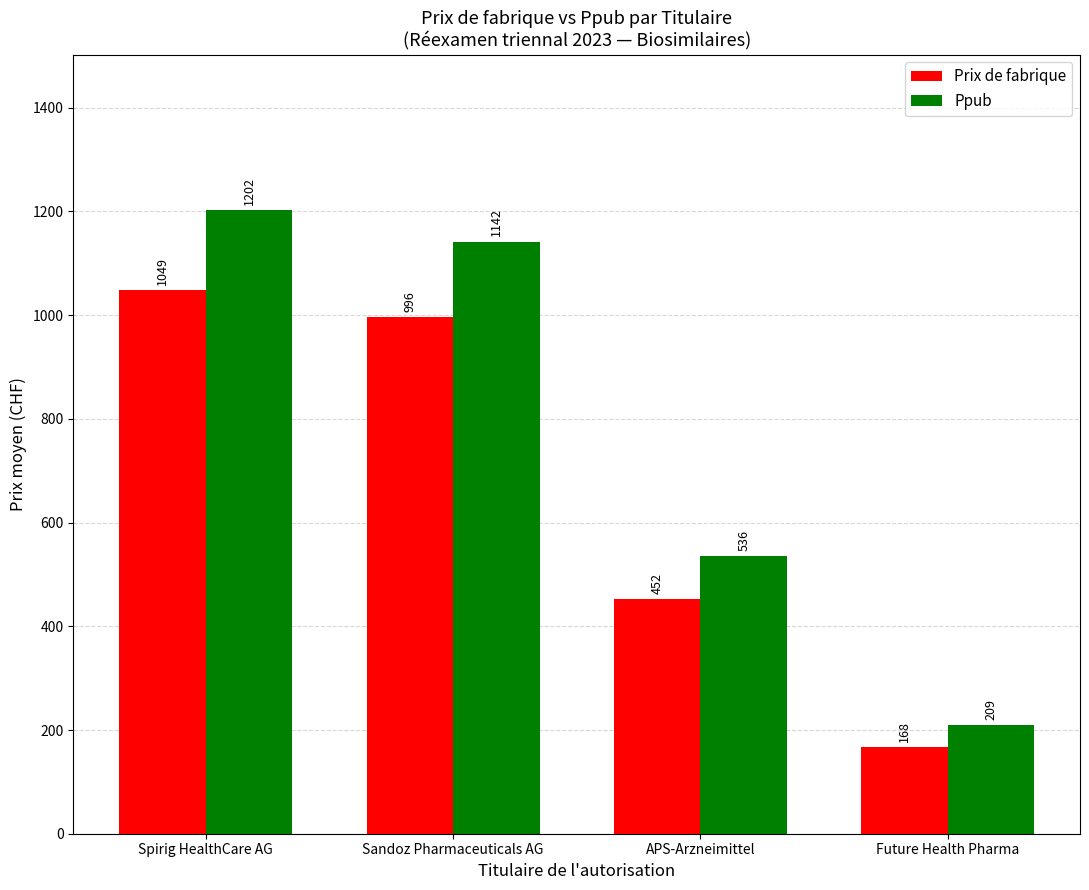

How many data points does each series have?

4